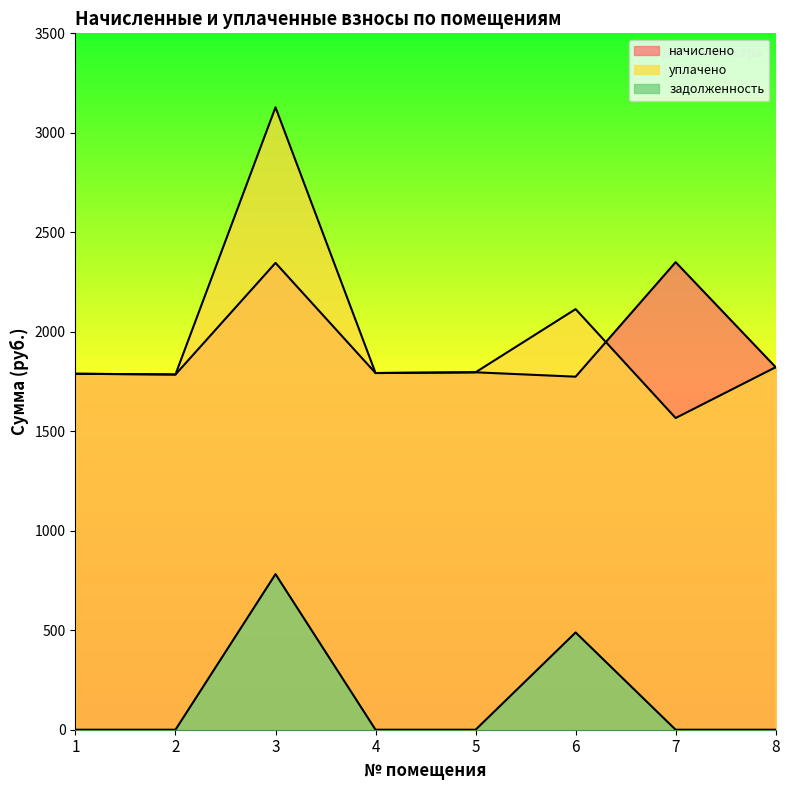

What is the minimum value for начислено?

1774.3